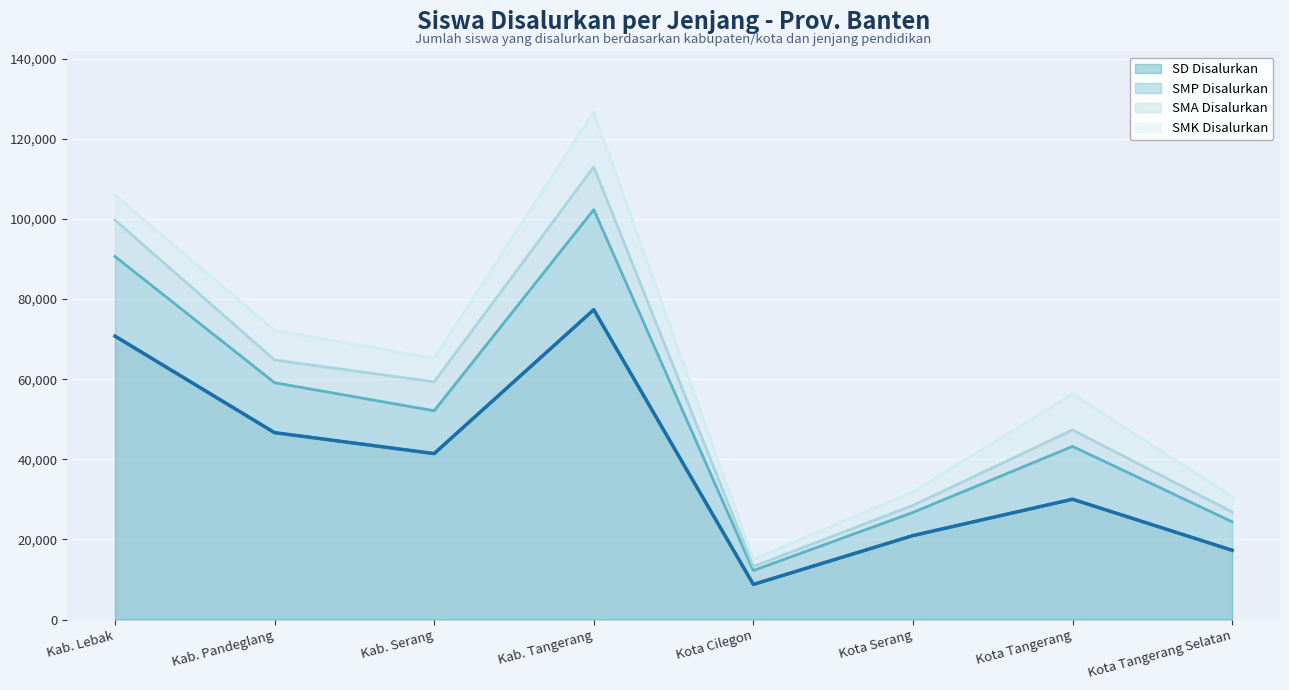

Is the value of SD Disalurkan at Kab. Tangerang greater than the value of SMP Disalurkan at Kota Serang?

Yes